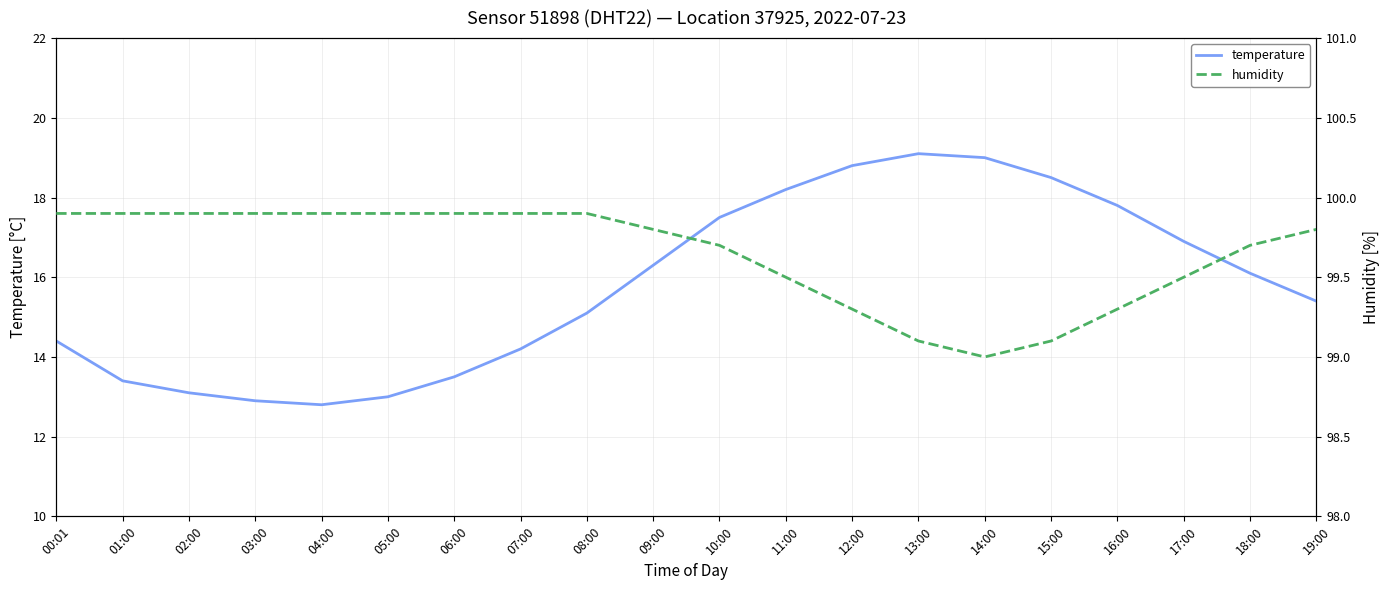

Which series changed the most between 12:00 and 13:00?

temperature